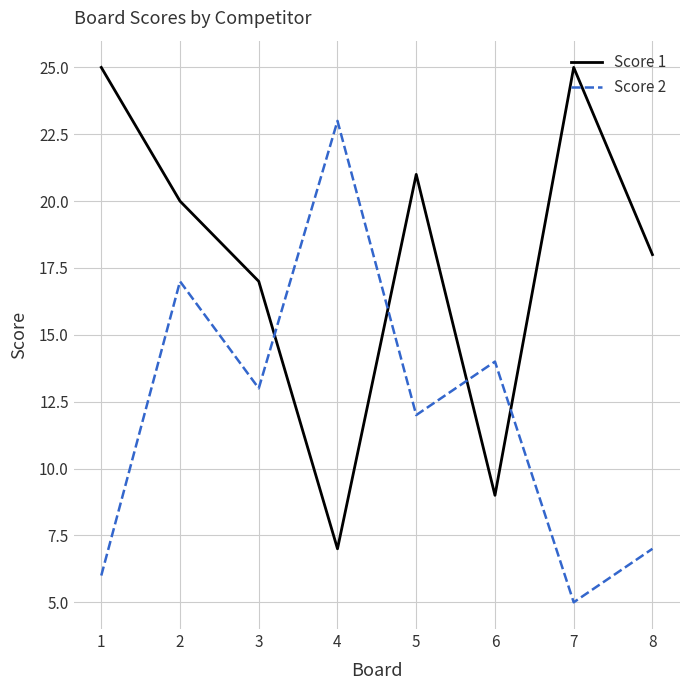

Which series ends up on top after the final intersection of Score 2 and Score 1?

Score 1